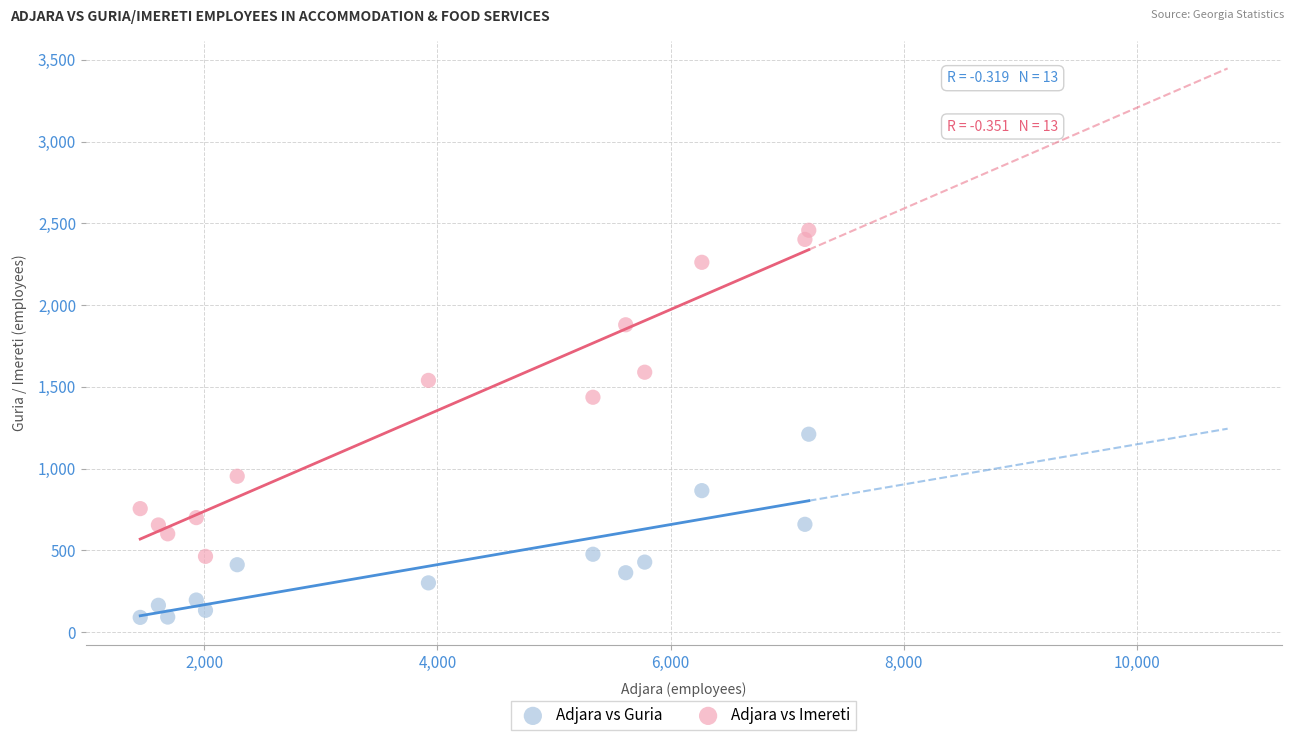

Which series contains the highest Y value?

Adjara vs Imereti